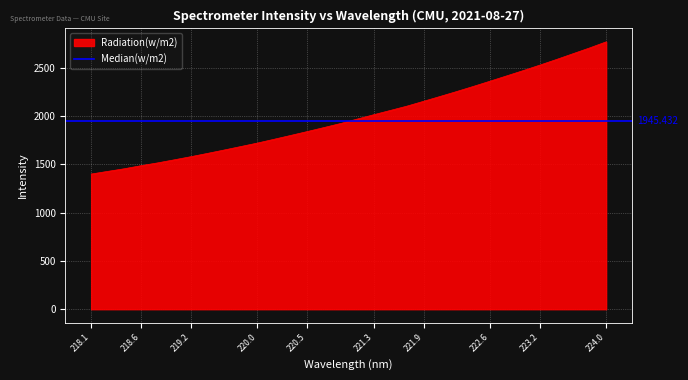

What is the highest value of the Radiation(w/m2) series?

2768.1